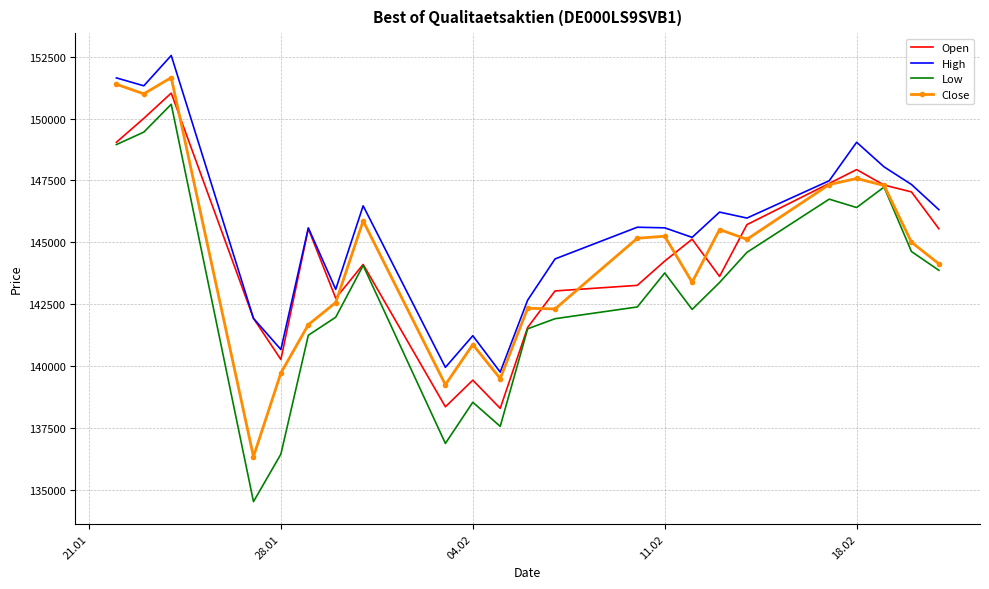

What is the greatest value displayed?

152550